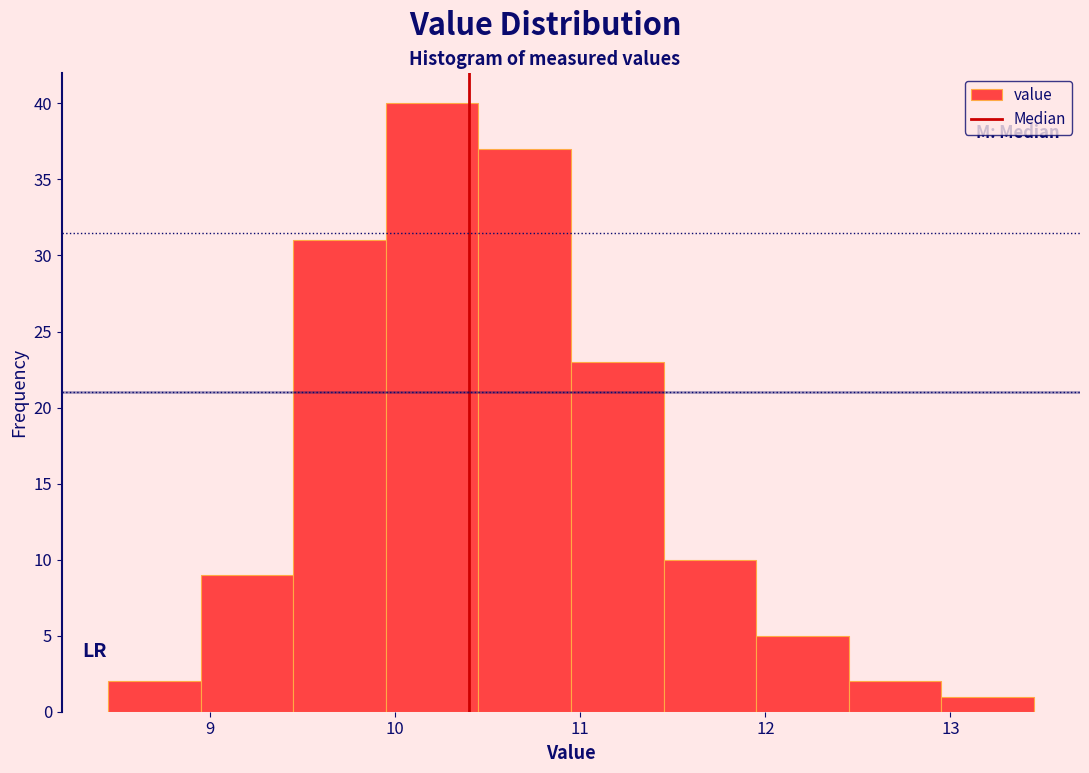

What is the height of the bar covering 11.95 to 12.45 on the x-axis? Neither the bar edges nor the heights are printed on the chart, so give them approximately, as read against the axes.

5